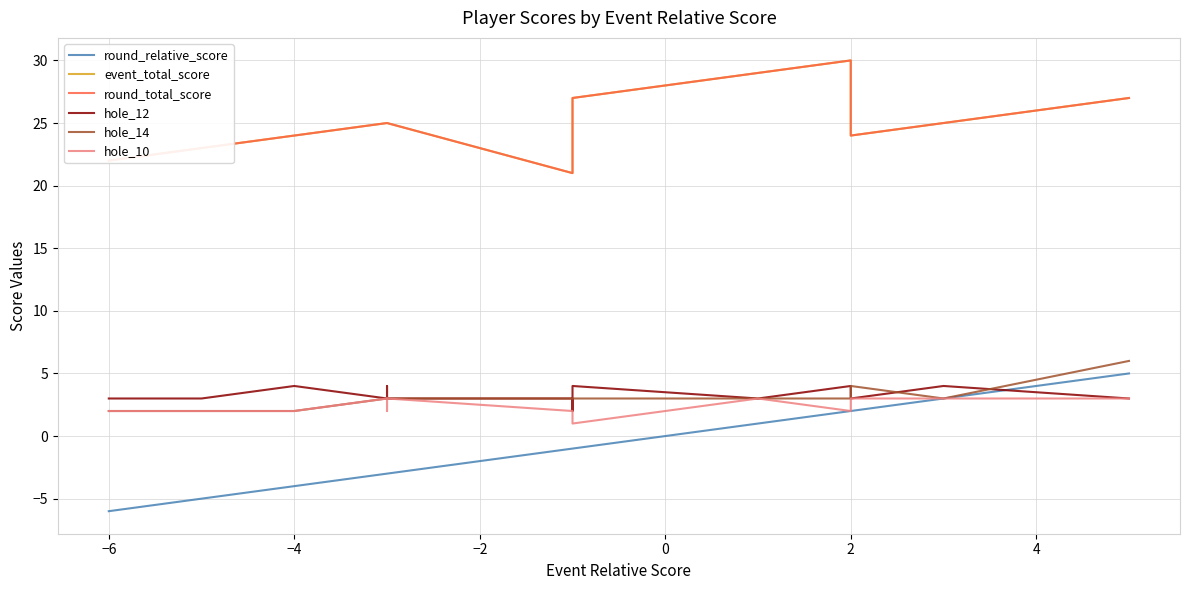

How many data points in round_total_score are above 25?

4